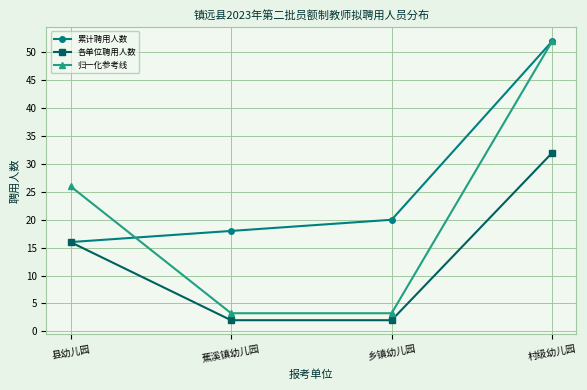

Between 县幼儿园 and 村级幼儿园, which series saw the biggest shift?

累计聘用人数